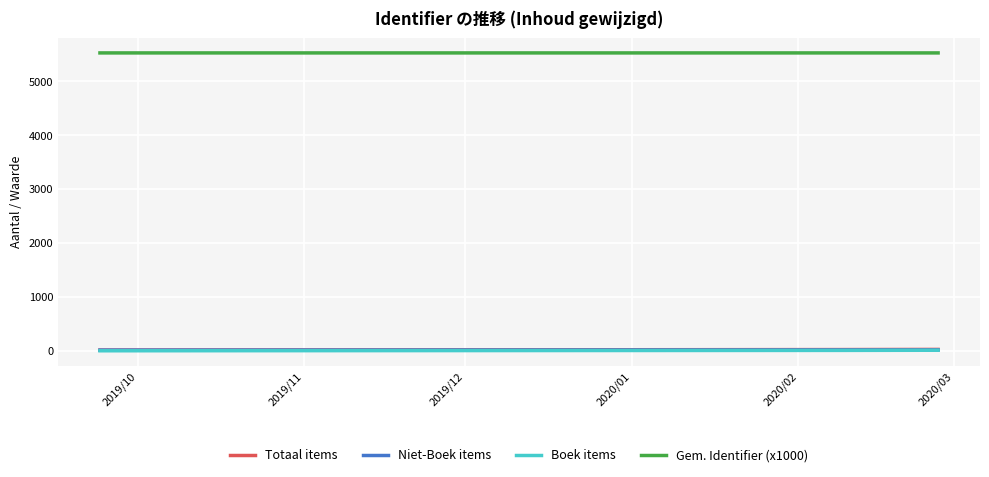

Does the chart display data point markers on the line(s)?

No